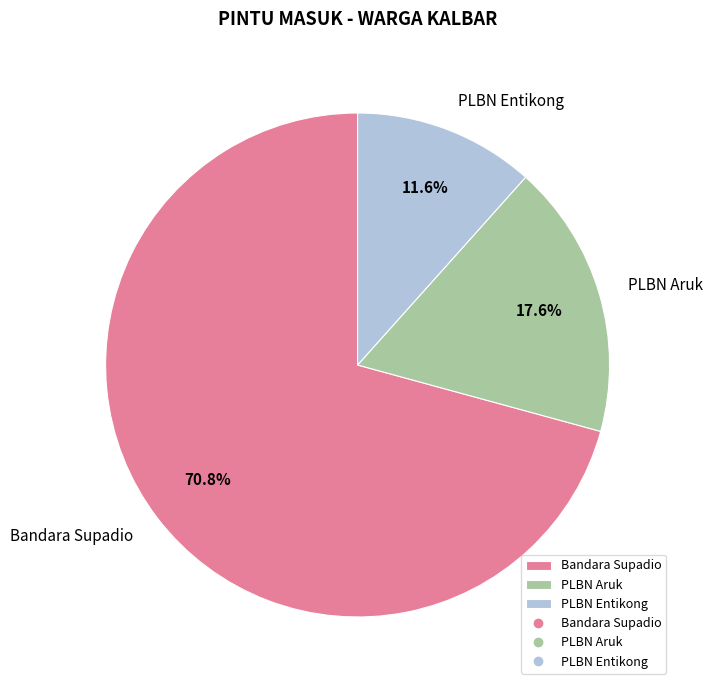

Count the number of slices in the pie.

3